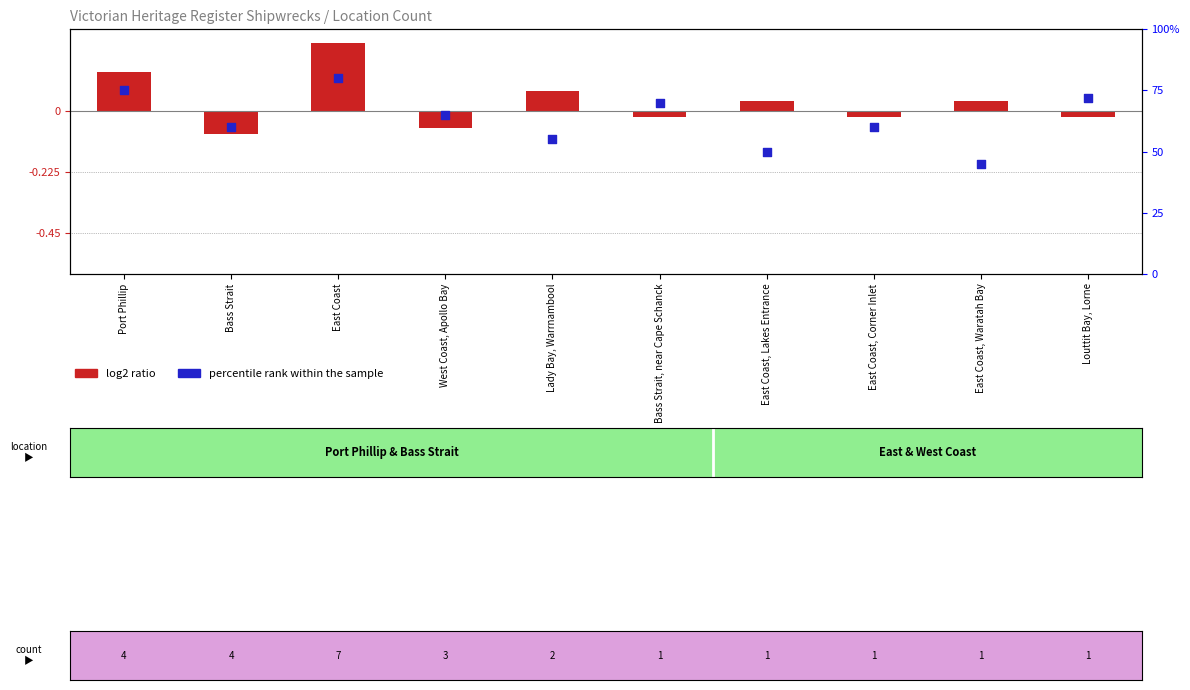

What is the change in value from East Coast to Lady Bay, Warrnambool?

-25